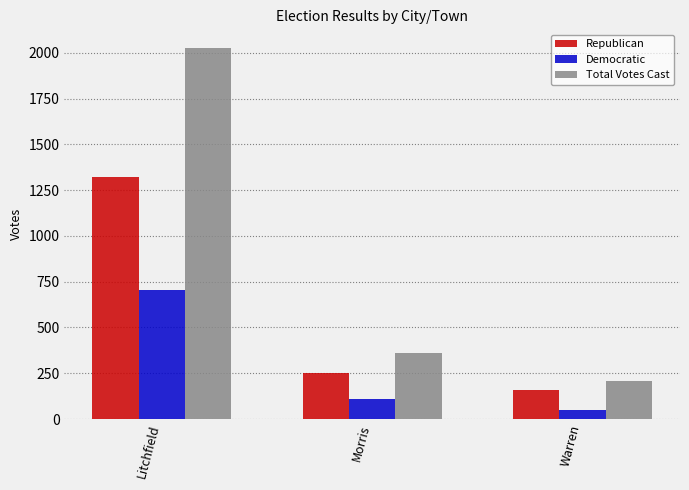

What is the difference between the highest and lowest values at Warren?

159